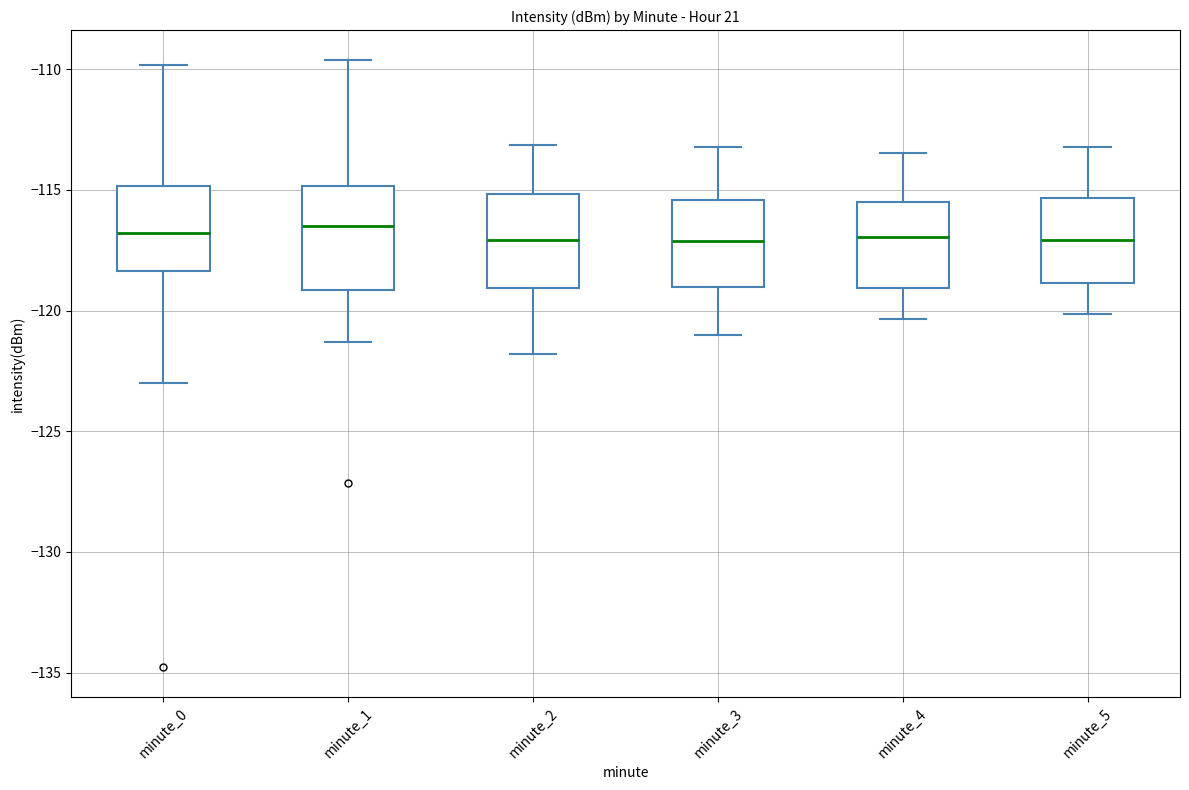

Where does the upper whisker of the box for minute_1 end on the y-axis? The values are not printed on the chart, so give them approximately, as read against the axis.

-109.5